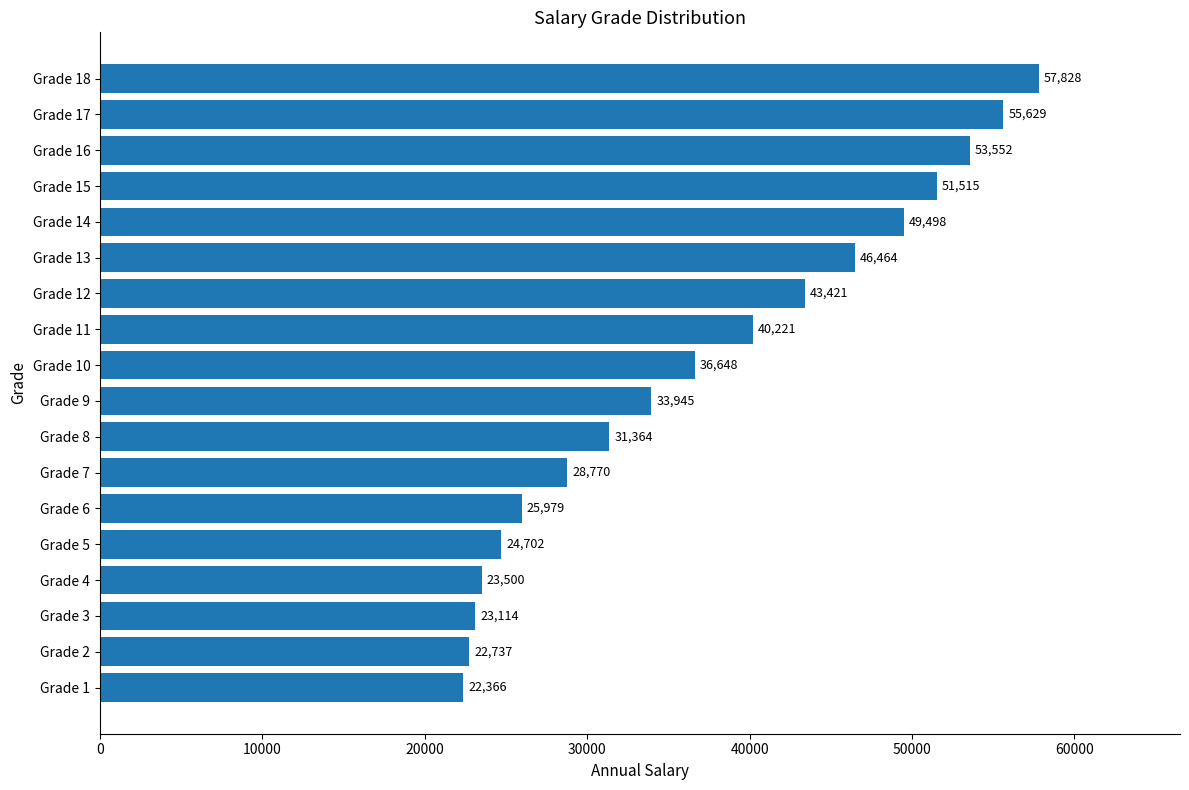

What is the greatest value displayed?

57828